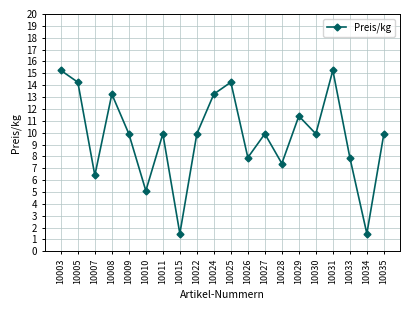

What is the sum of all values?

194.0